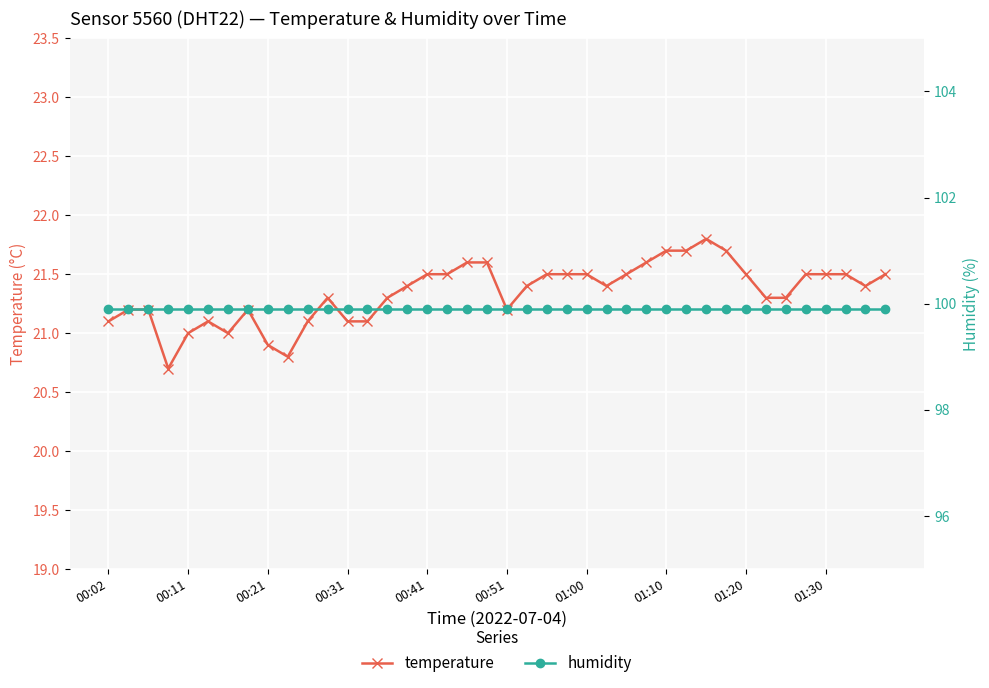

What is the minimum value for temperature?

20.7